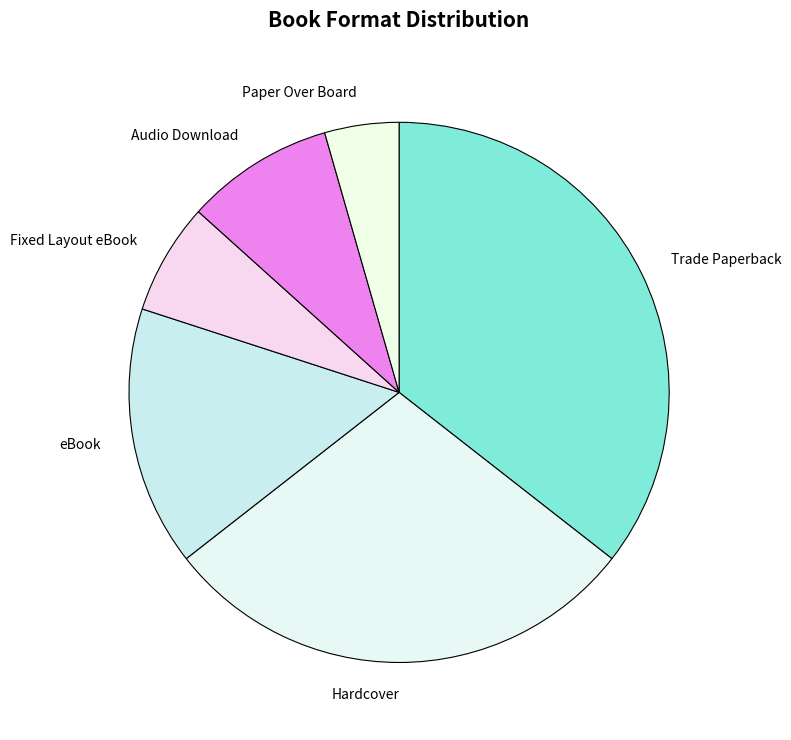

Does Hardcover represent more than half of the total?

No